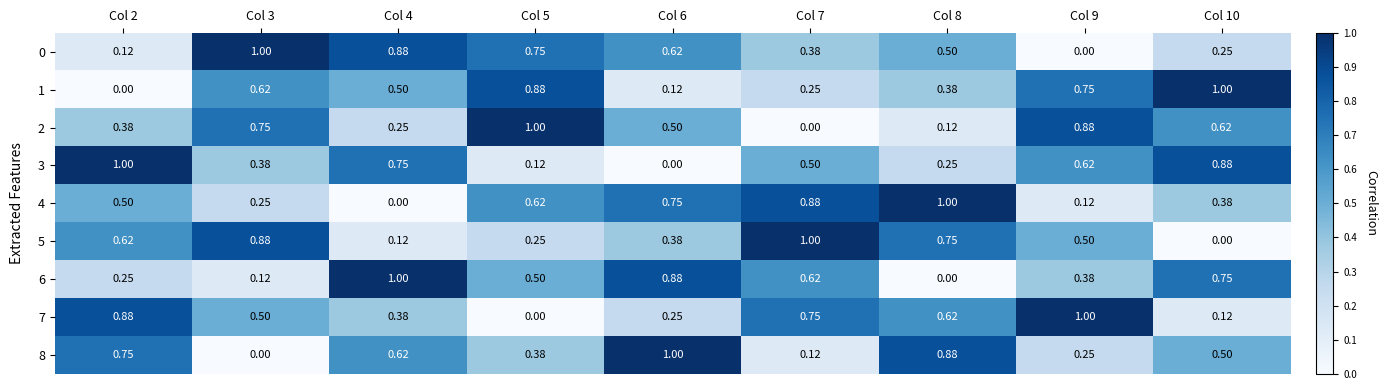

Is the value of 7 at Col 6 greater than the value of 3 at Col 6?

Yes